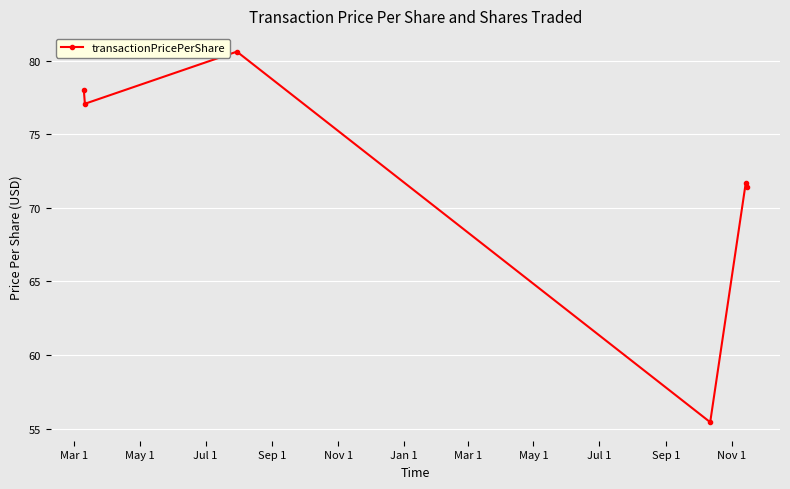

Reading right to left, transcribe all the data shown in this chart.

71.4	71.7	55.4	80.6	77.1	78.0